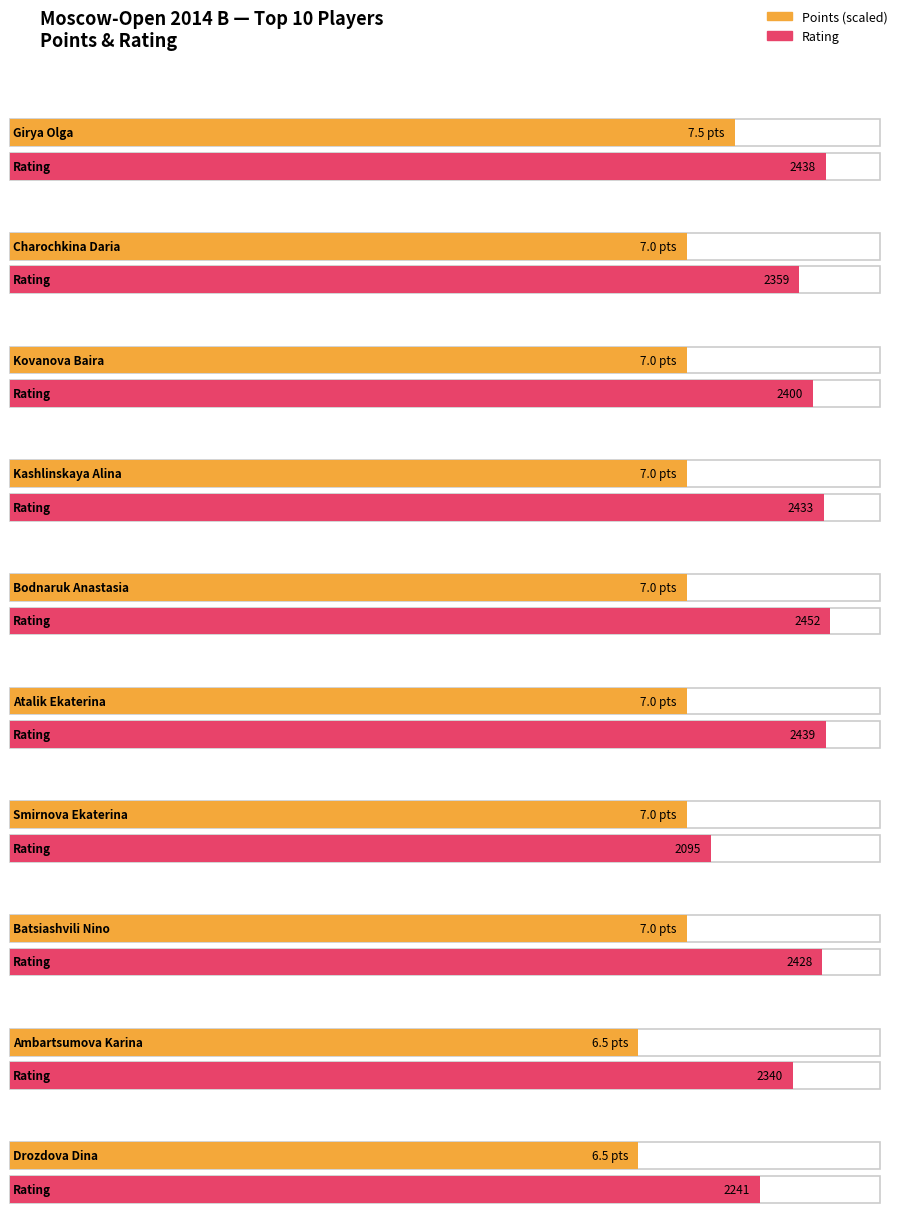

What are all the series names shown in the legend?

Points, Rating